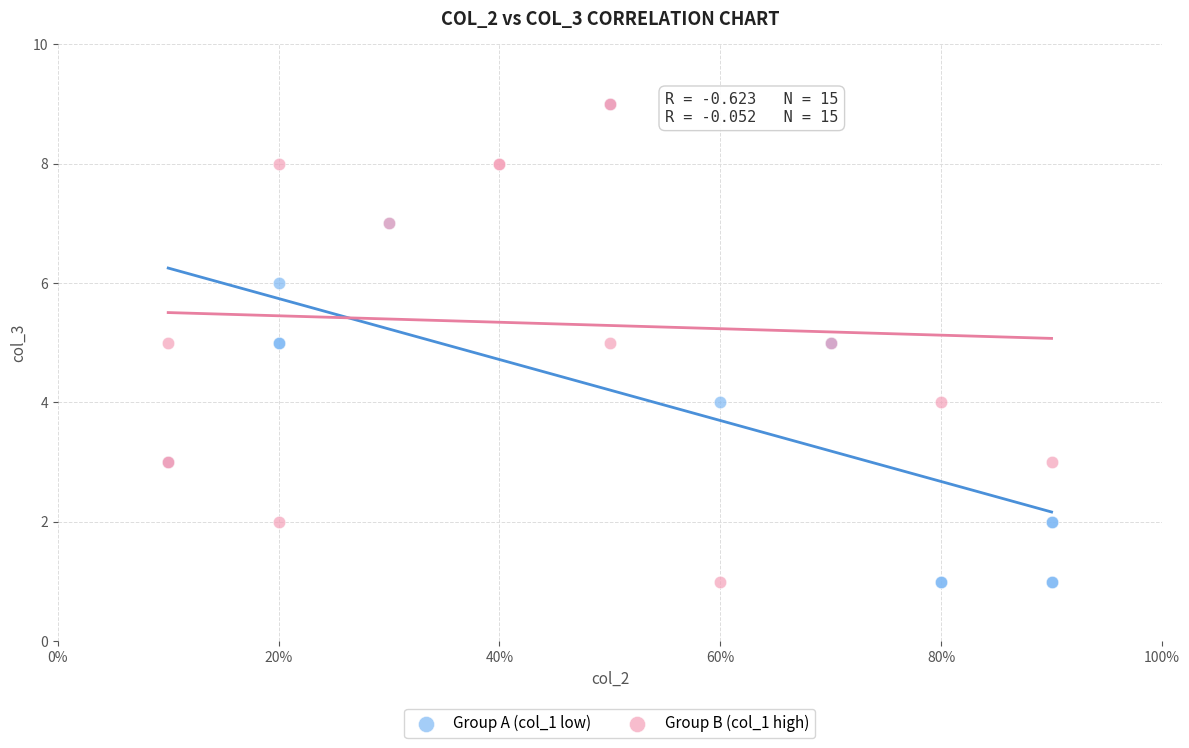

What are all the series names shown in the legend?

Group A (col_1 low), Group B (col_1 high)